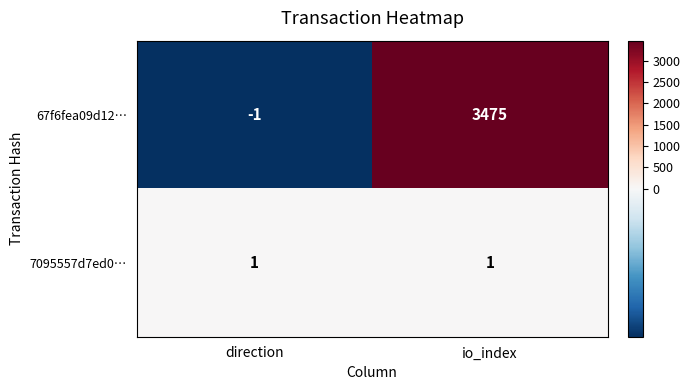

Reading left to right, transcribe all the data shown in this chart.

67f6fea09d12…: direction=-1	io_index=3475
7095557d7ed0…: direction=1	io_index=1